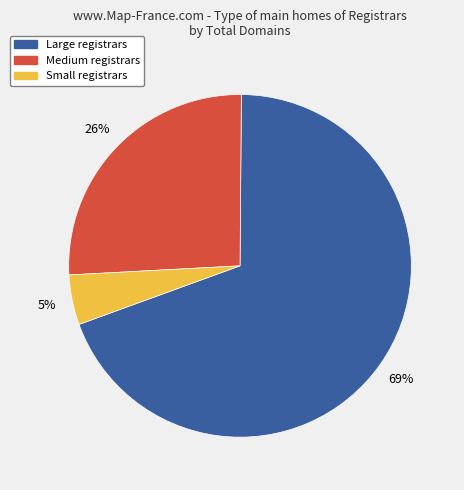

To the nearest percent, what is the average slice percentage?

33%